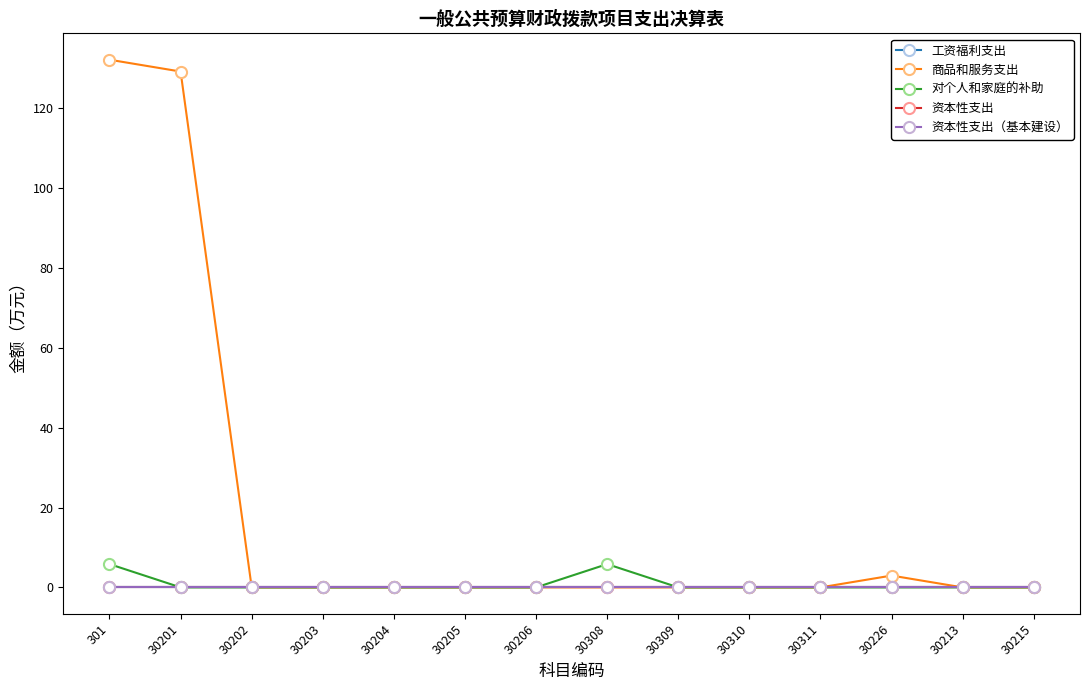

Is the value of 工资福利支出 at 30311 greater than the value of 资本性支出 at 30213?

No